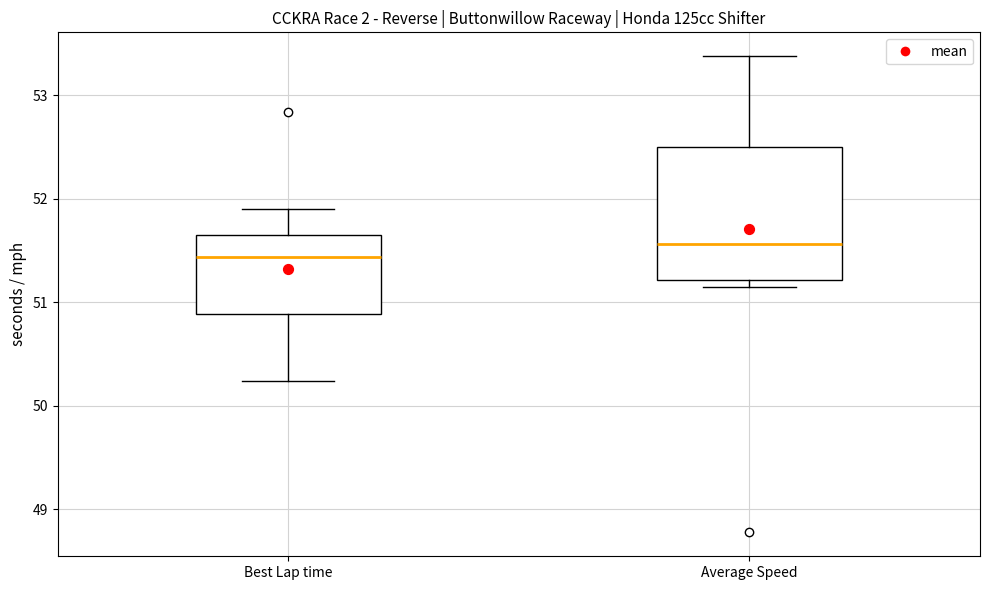

Reading left to right, read every box against the y-axis: the position of its median line, the range the box covers, and the ends of its whiskers. The values are not printed on the chart, so give them approximately, as read against the axis.

Best Lap time: median 51.4, box 50.9 to 51.6, whiskers 50.2 to 51.9
Average Speed: median 51.6, box 51.2 to 52.5, whiskers 51.2 (just below the box's lower edge) to 53.4